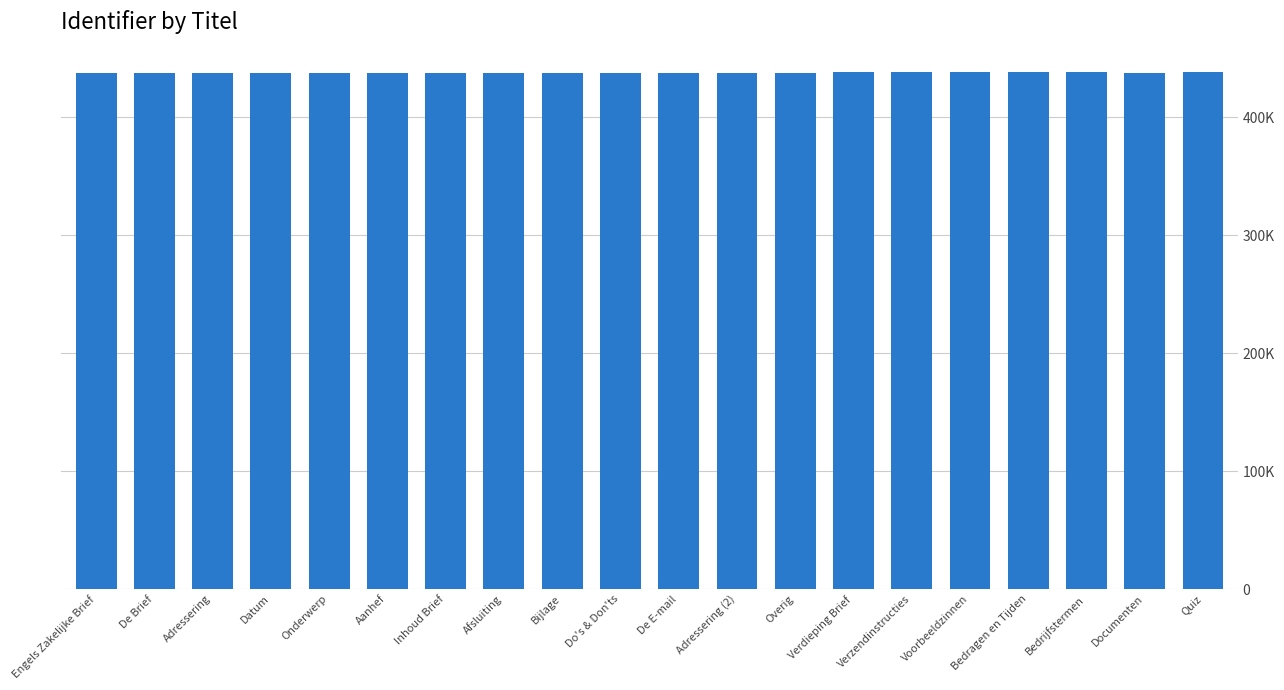

Reading left to right, list all the values displayed in this chart.

437384	437386	437391	437416	437420	437414	437389	437425	437452	437393	437387	437392	437390	438473	438474	438477	438644	438492	437388	438794